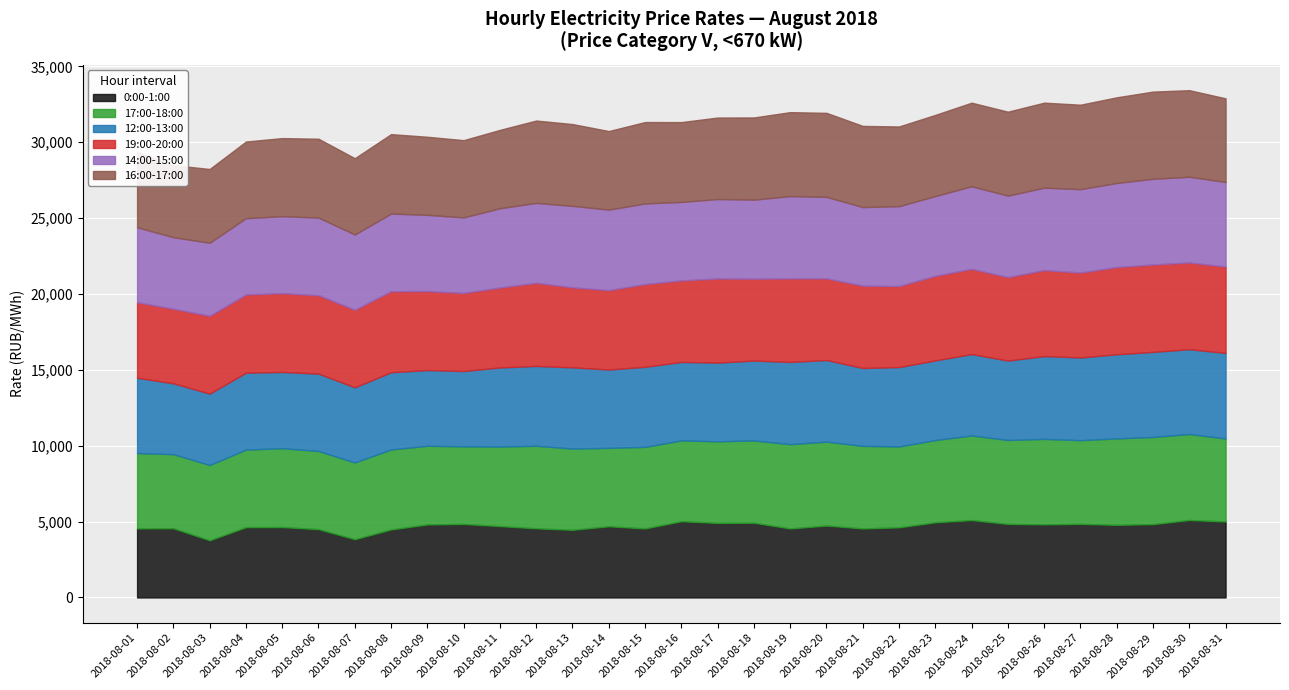

What is the average value of the 12:00-13:00 series?

5217.4